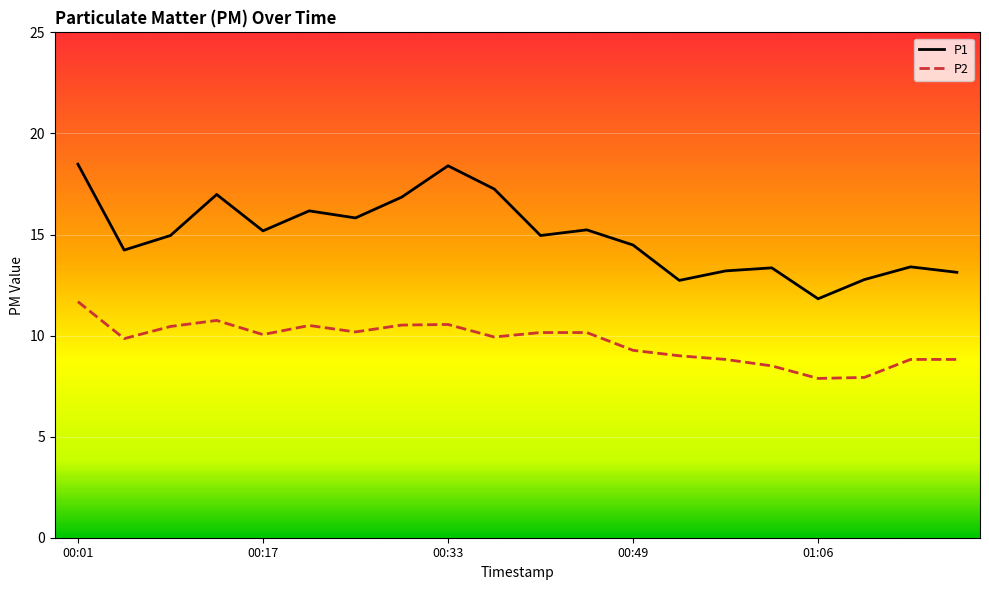

What is the difference between the maximum and minimum values in the P2 series?

3.8